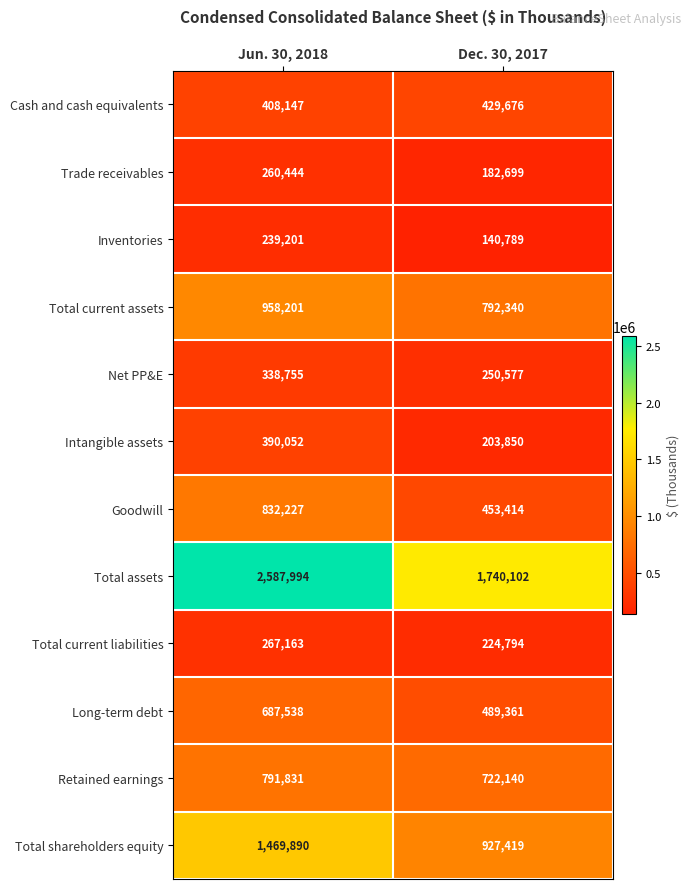

What is the sum of all Goodwill values?

1285641